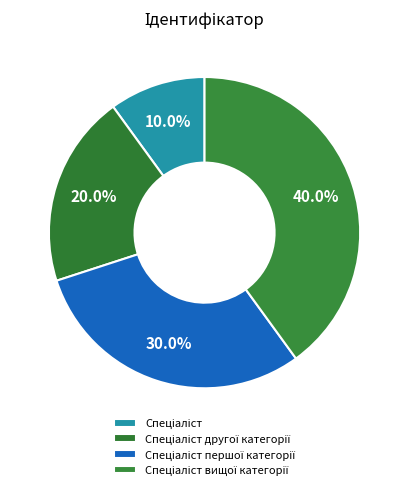

Is Спеціаліст the majority of the pie?

No